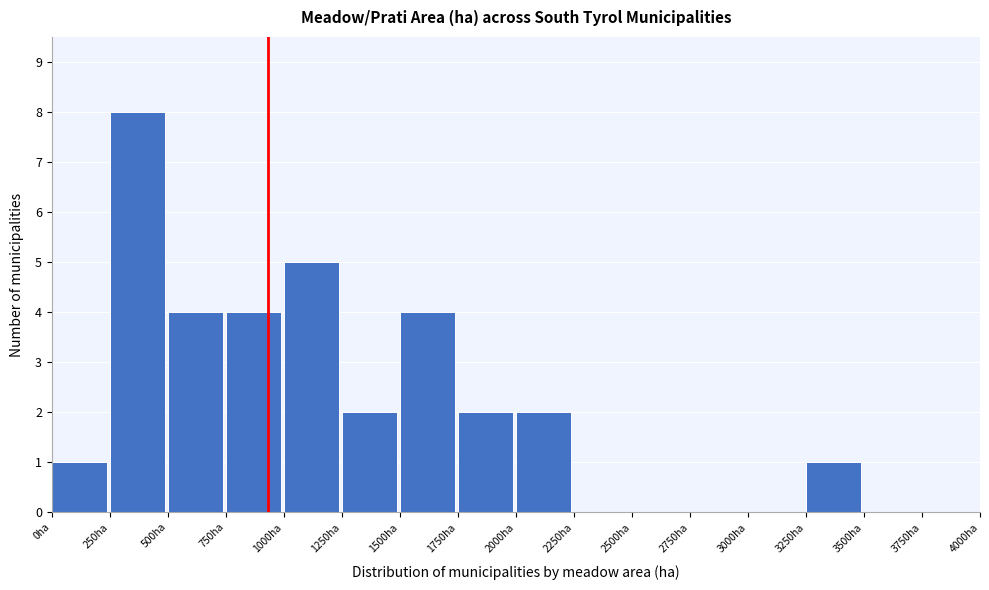

How tall is the bar that spans 500 to 750 on the x-axis? The values are not printed on the chart, so give them approximately, as read against the axis.

4